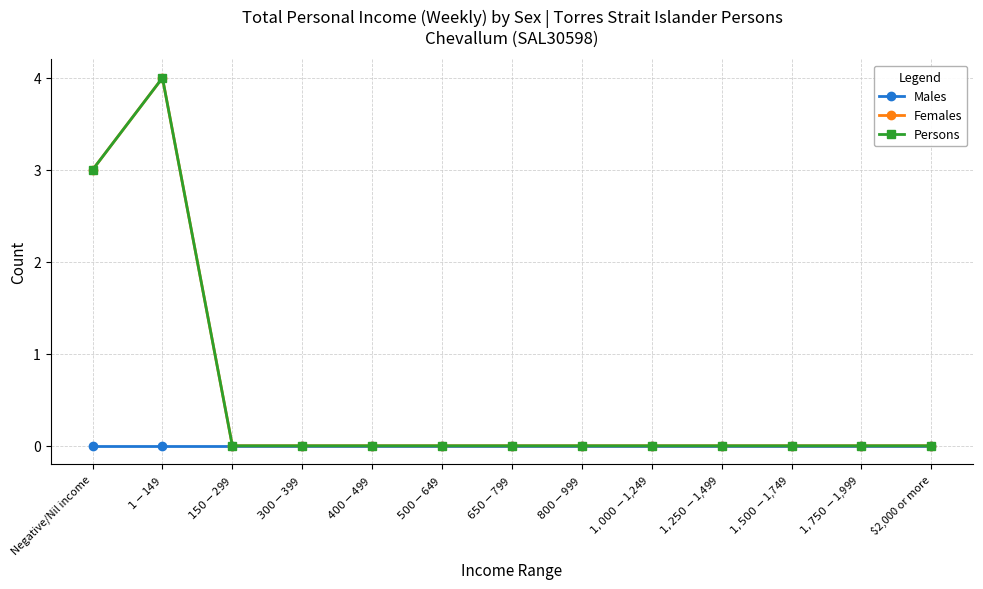

True or false: Persons and Males cross at least once.

False